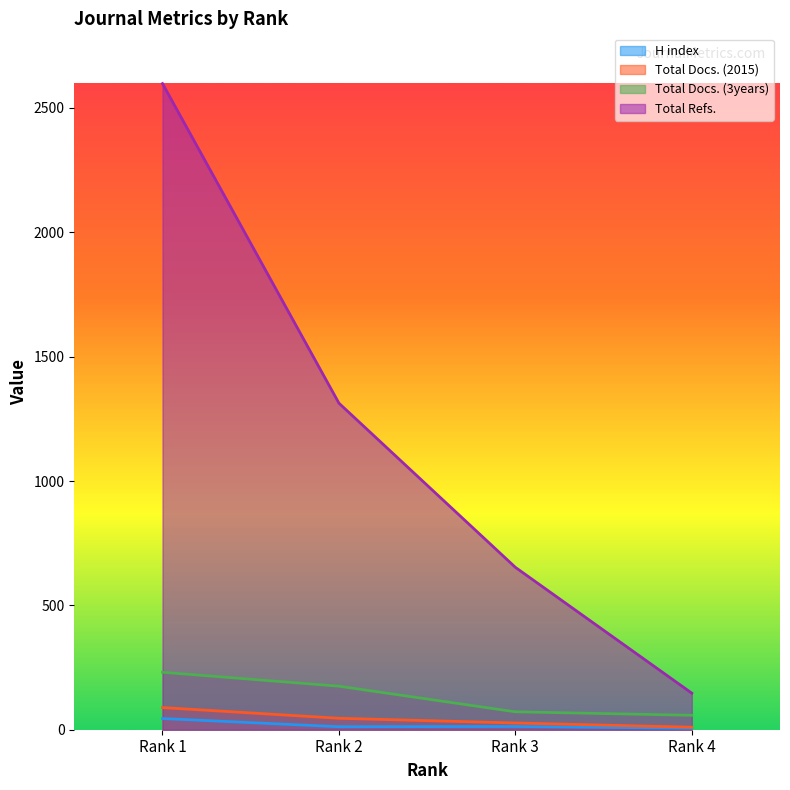

Read the H index value at Rank 1, to the nearest 5.

45